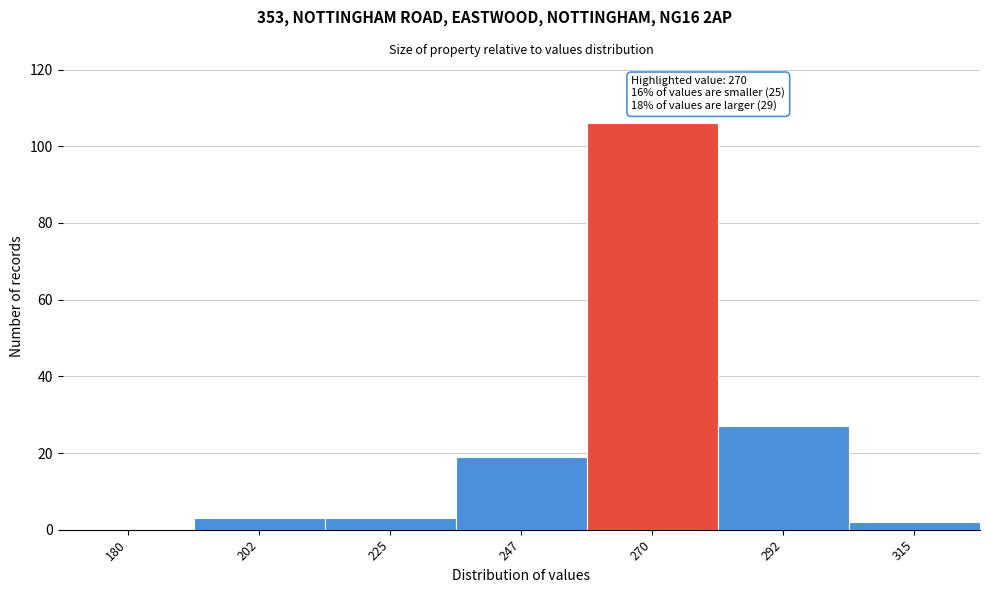

Reading right to left, what are all the values shown in this chart?

315=2	292=27	270=106	247=19	225=3	202=3	180=0